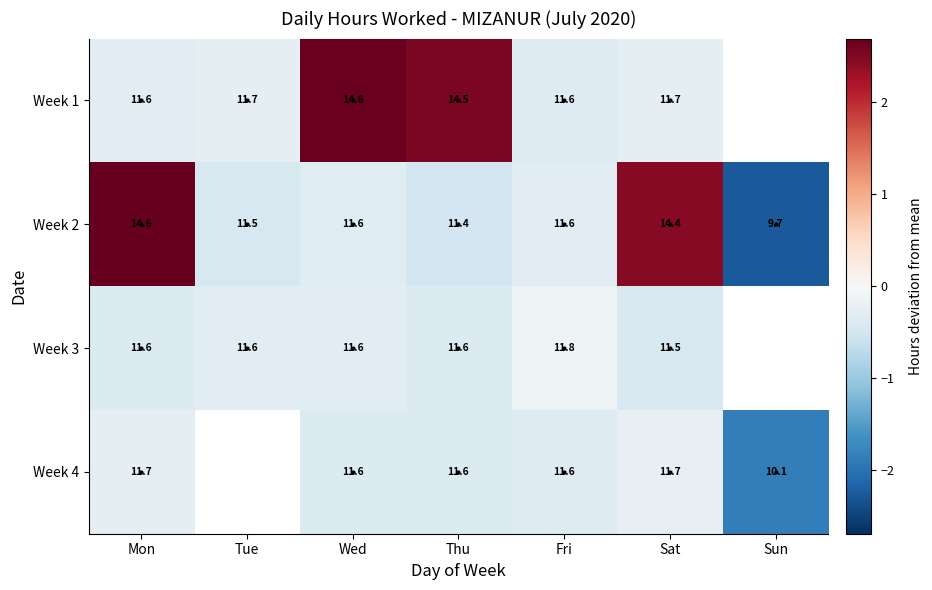

At which label does Week 2 reach its peak?

Mon